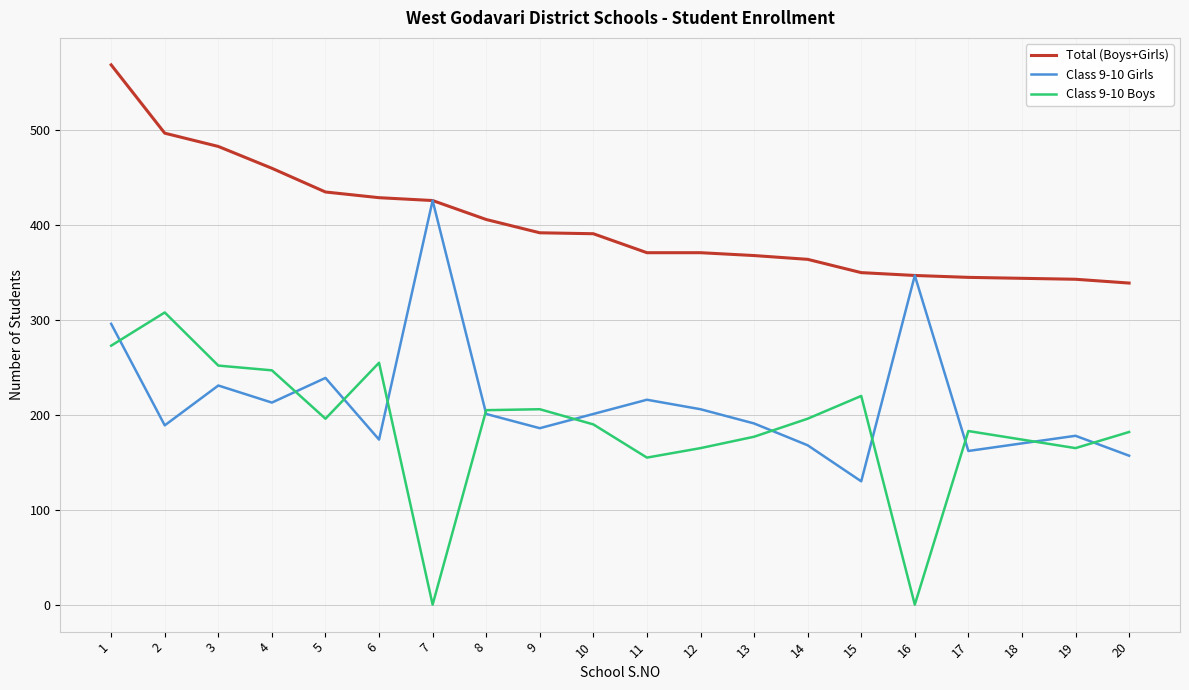

Which series has the widest spread of values?

Class 9-10 Boys